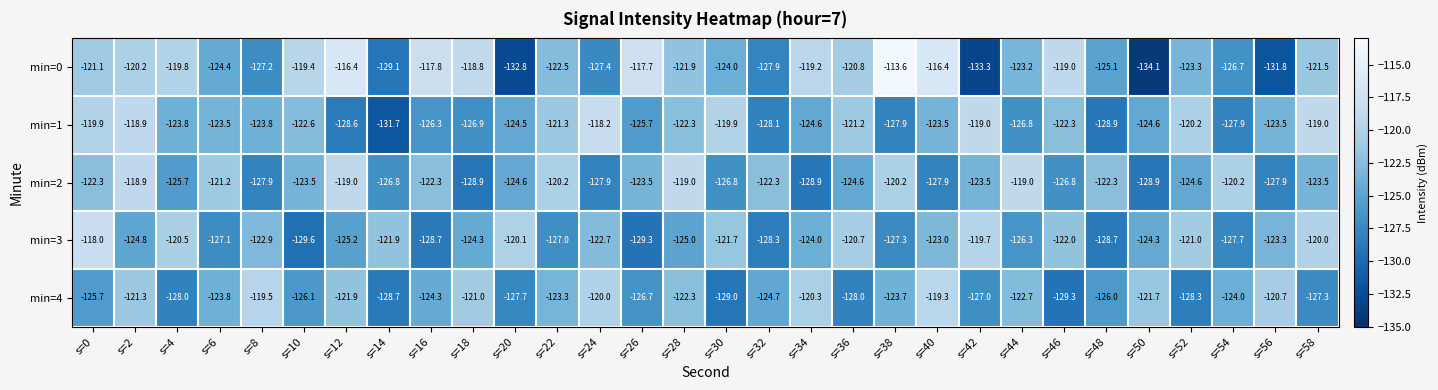

Between s=0 and s=12, which series saw the biggest shift?

min=1